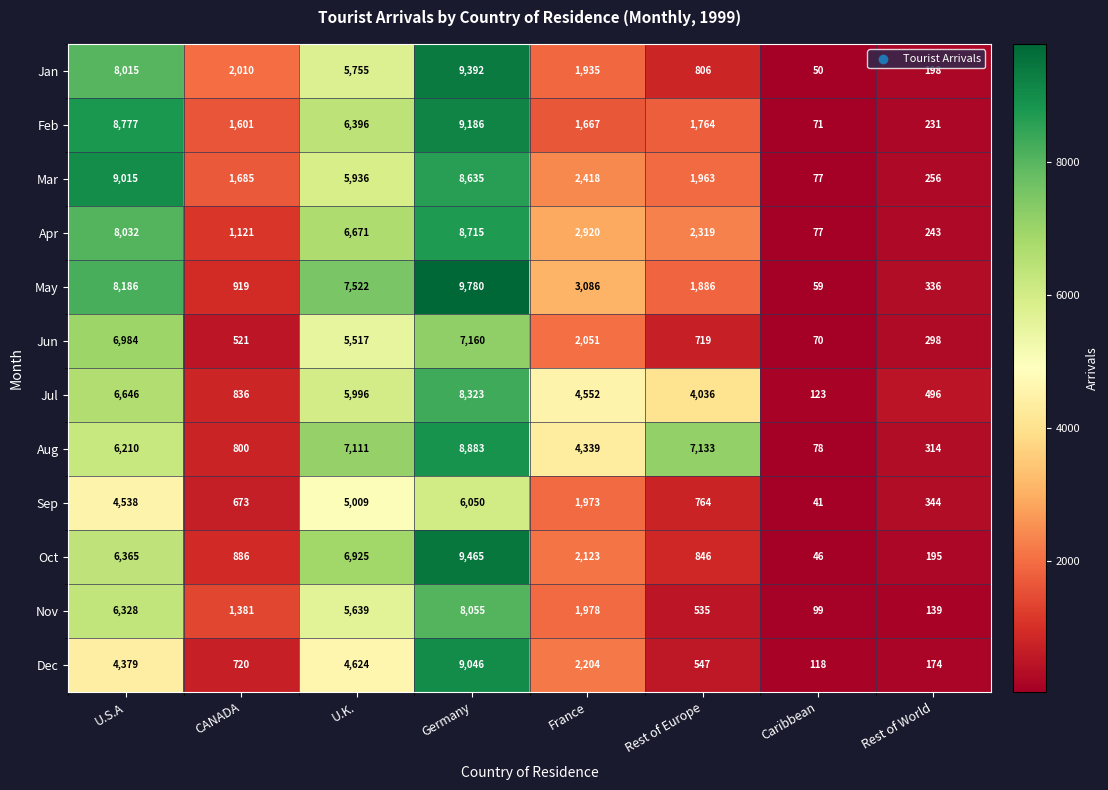

Which series has the widest spread of values?

May